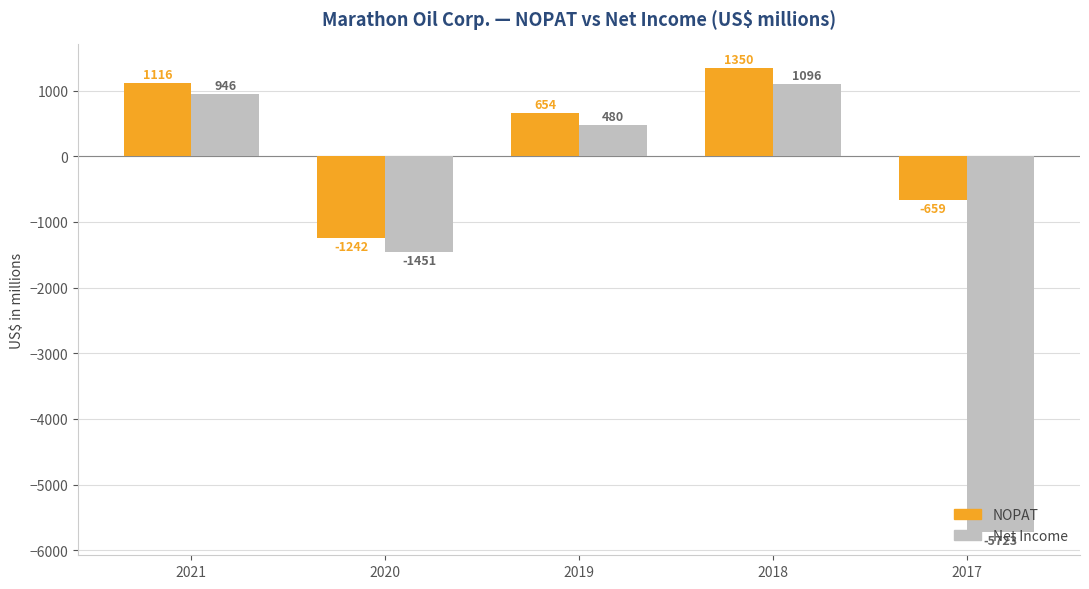

What is the maximum value for NOPAT?

1350